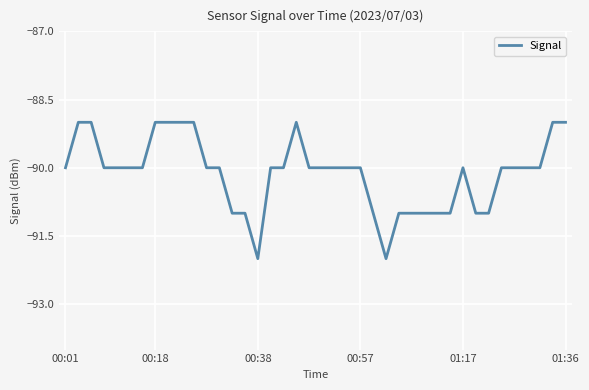

What is the greatest value displayed?

-89